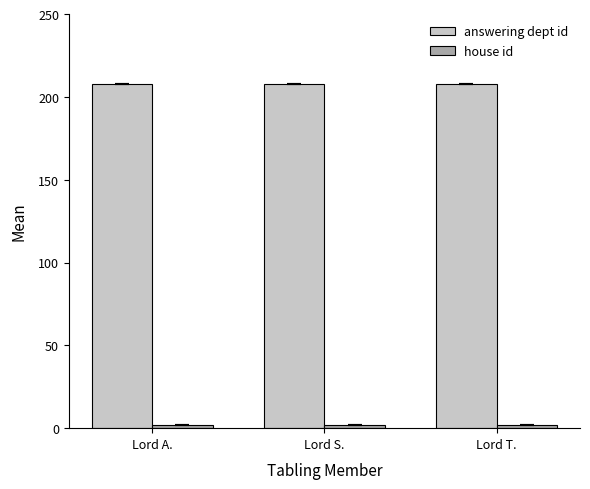

Is it true that answering dept id equals 208 at Lord A.?

True